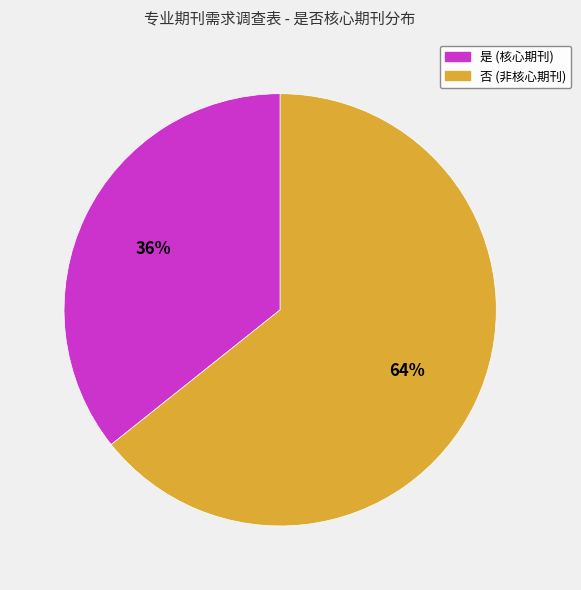

True or false: 否 accounts for 53% of the total.

False